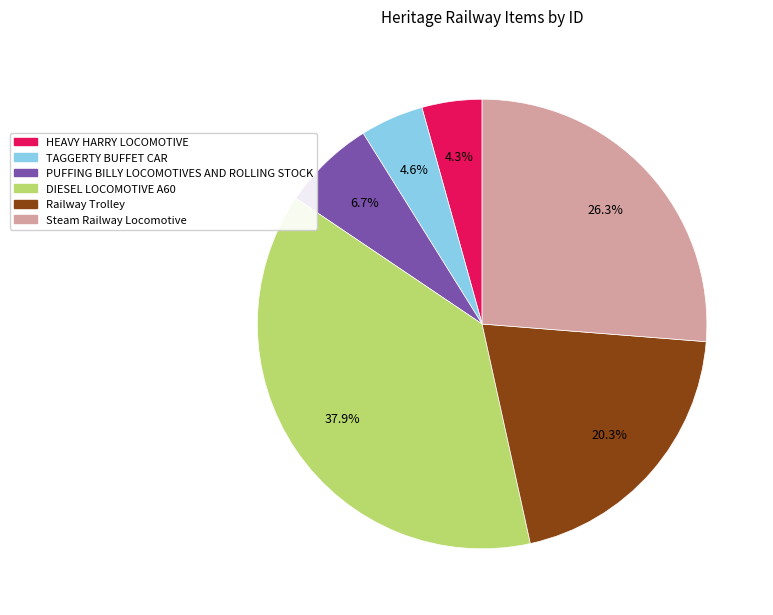

Which has a higher value, HEAVY HARRY LOCOMOTIVE or DIESEL LOCOMOTIVE A60?

DIESEL LOCOMOTIVE A60